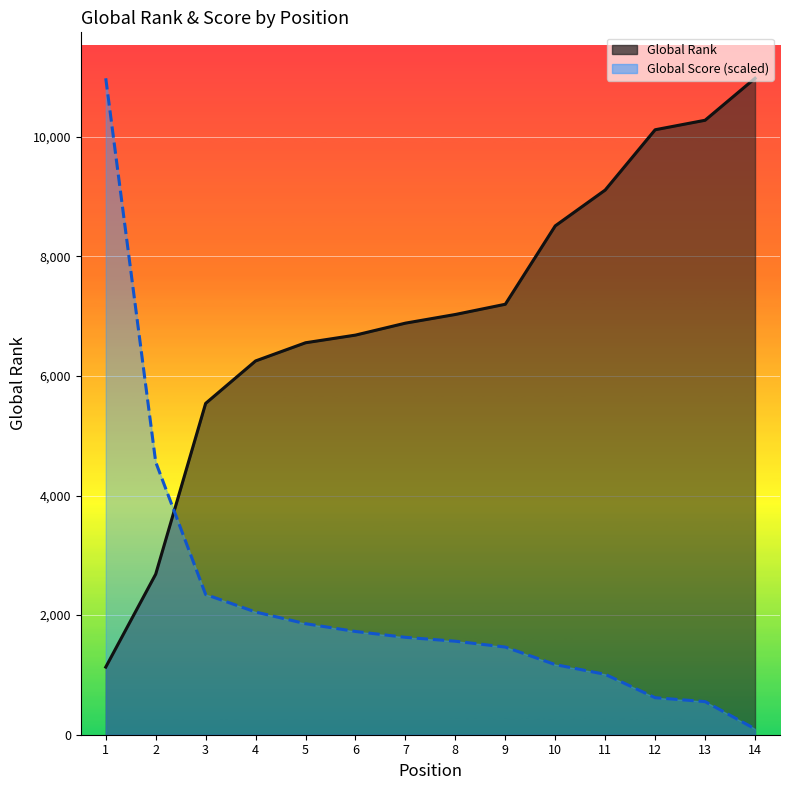

What is the minimum value shown in the chart?

97.7